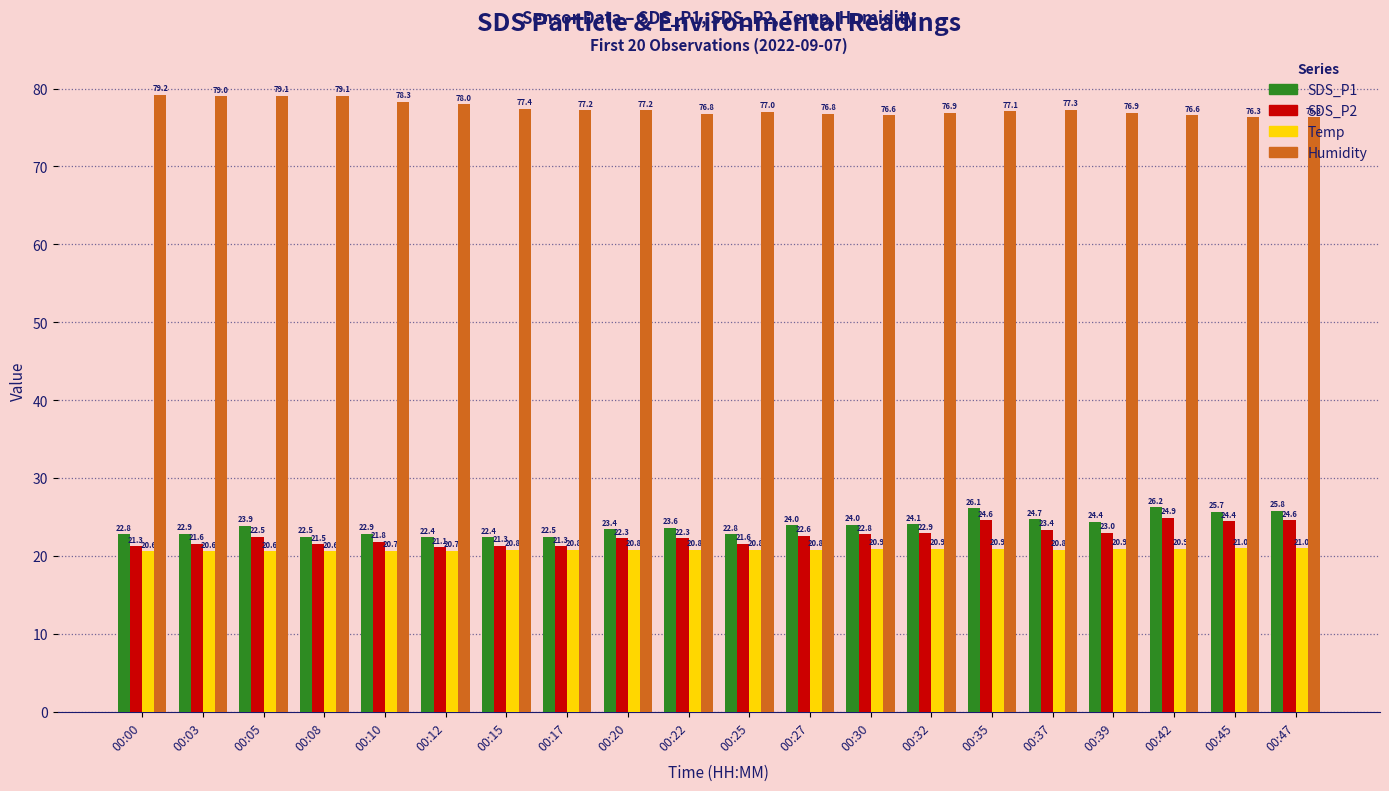

How many groups of bars are there?

20